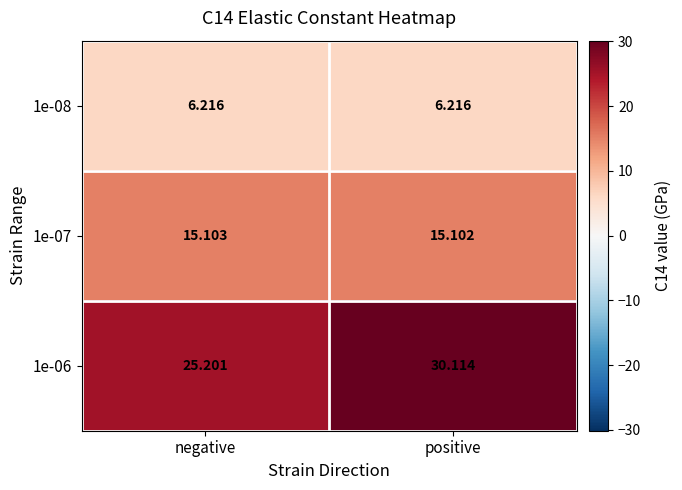

Where is 1e-07 nearest to the value 15?

positive